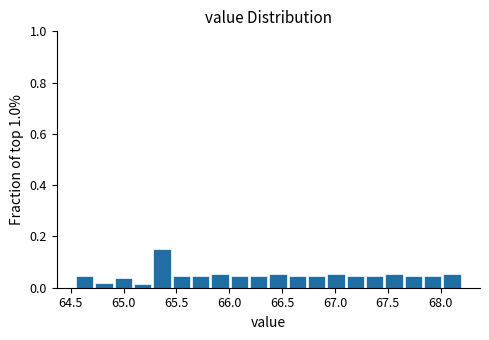

Around what value on the x-axis is the tallest bar? Give the approximate position of its centre, as read against the axis.

65.35